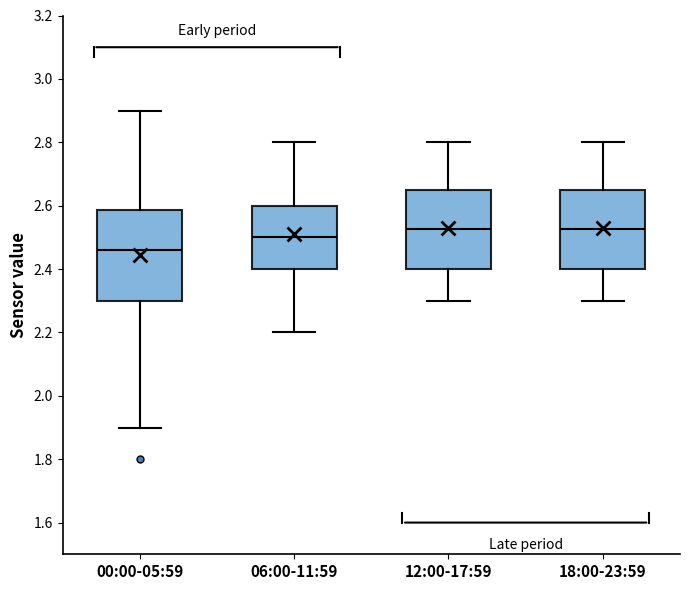

Where is the upper edge of the box for 00:00-05:59 on the y-axis? The values are not printed on the chart, so give them approximately, as read against the axis.

2.58